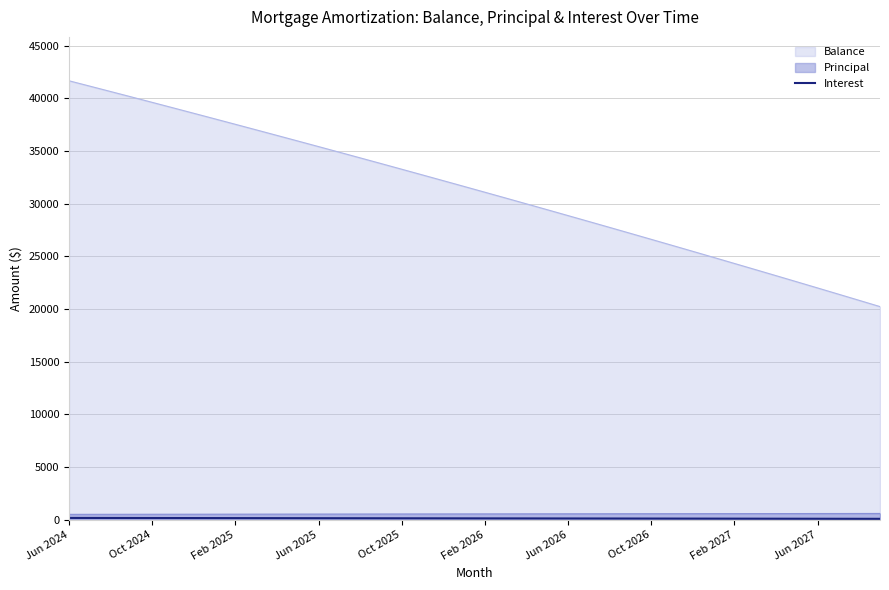

Which series has the largest range (max minus min)?

Balance